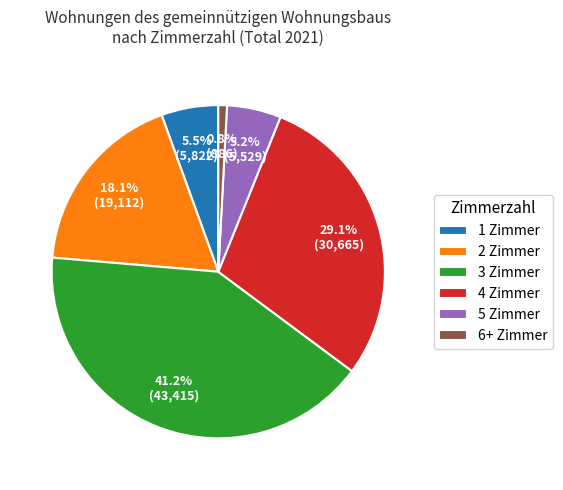

To the nearest percent, what percentage of the pie is 5 Zimmer?

5%